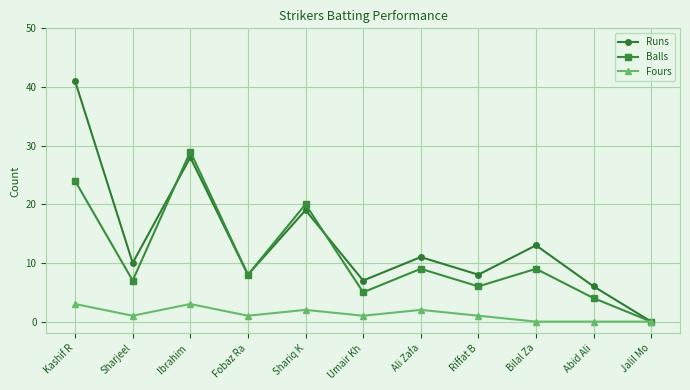

How many series are shown in this chart?

3